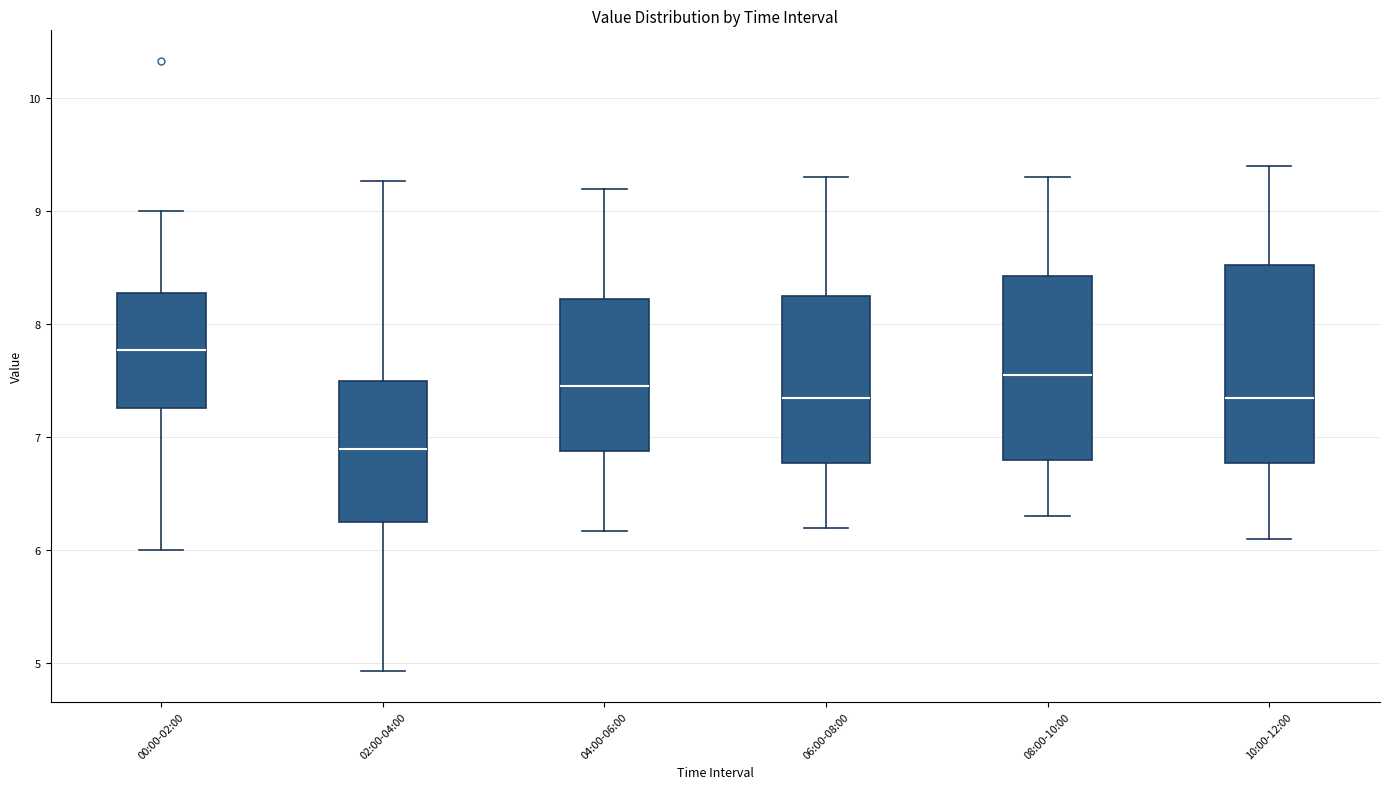

Reading left to right, read every box against the y-axis: the position of its median line, the range the box covers, and the ends of its whiskers. The values are not printed on the chart, so give them approximately, as read against the axis.

00:00-02:00: median 7.8, box 7.3 to 8.3, whiskers 6.0 to 9.0
02:00-04:00: median 6.9, box 6.3 to 7.5, whiskers 4.9 to 9.3
04:00-06:00: median 7.5, box 6.9 to 8.2, whiskers 6.2 to 9.2
06:00-08:00: median 7.4, box 6.8 to 8.3, whiskers 6.2 to 9.3
08:00-10:00: median 7.6, box 6.8 to 8.4, whiskers 6.3 to 9.3
10:00-12:00: median 7.4, box 6.8 to 8.5, whiskers 6.1 to 9.4